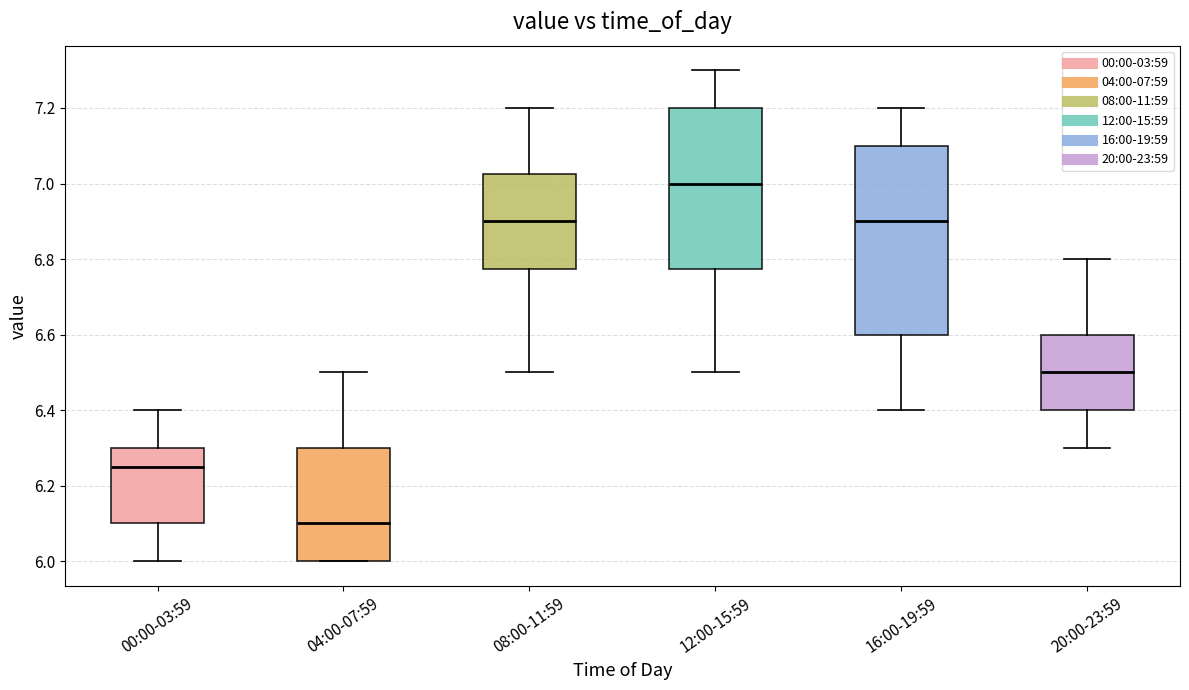

Which box is the tallest, from its lower edge to its upper edge?

16:00-19:59